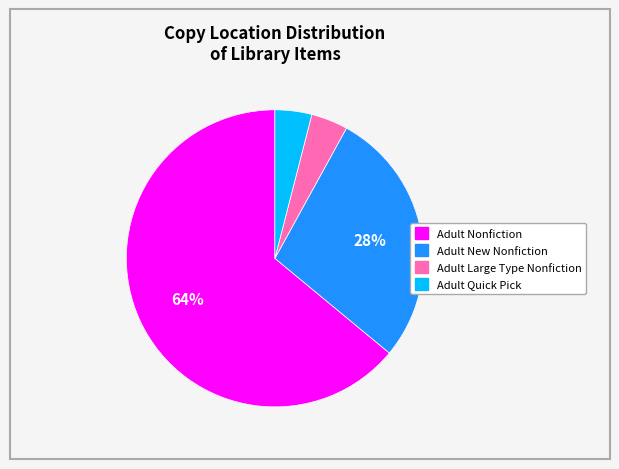

Which slice represents more than half of the pie?

Adult Nonfiction